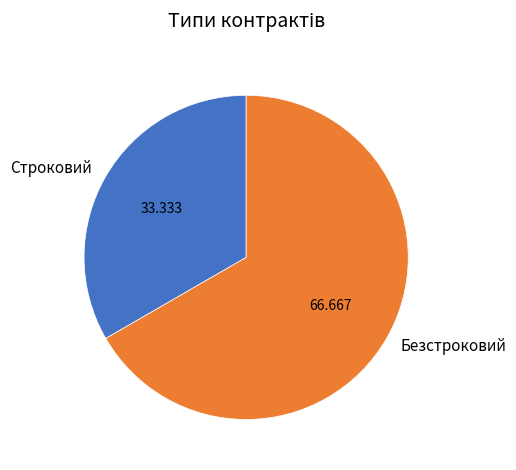

Approximately how many times larger is the value at Безстроковий compared to Строковий?

2.0